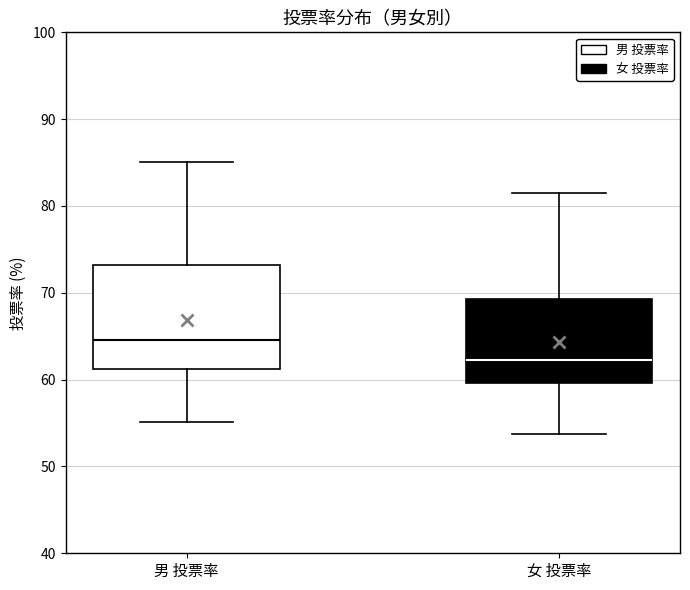

Which box has the highest median line?

男 投票率